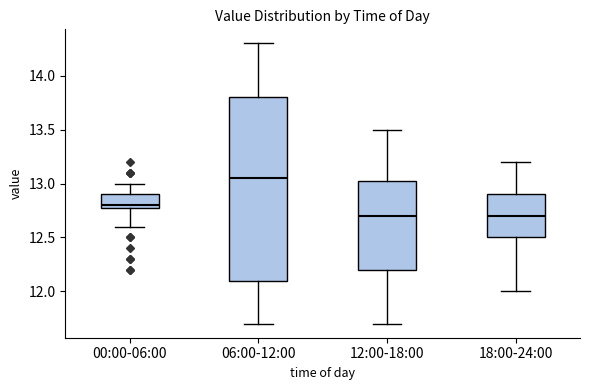

Where is the lower edge of the box for 12:00-18:00 on the y-axis? The values are not printed on the chart, so give them approximately, as read against the axis.

12.20